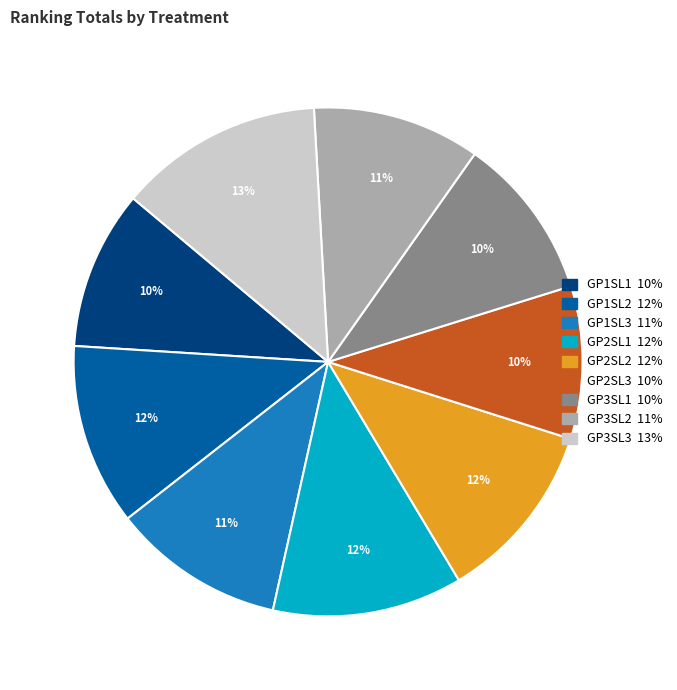

The GP1SL1 slice represents 21% of the pie. True or false?

False